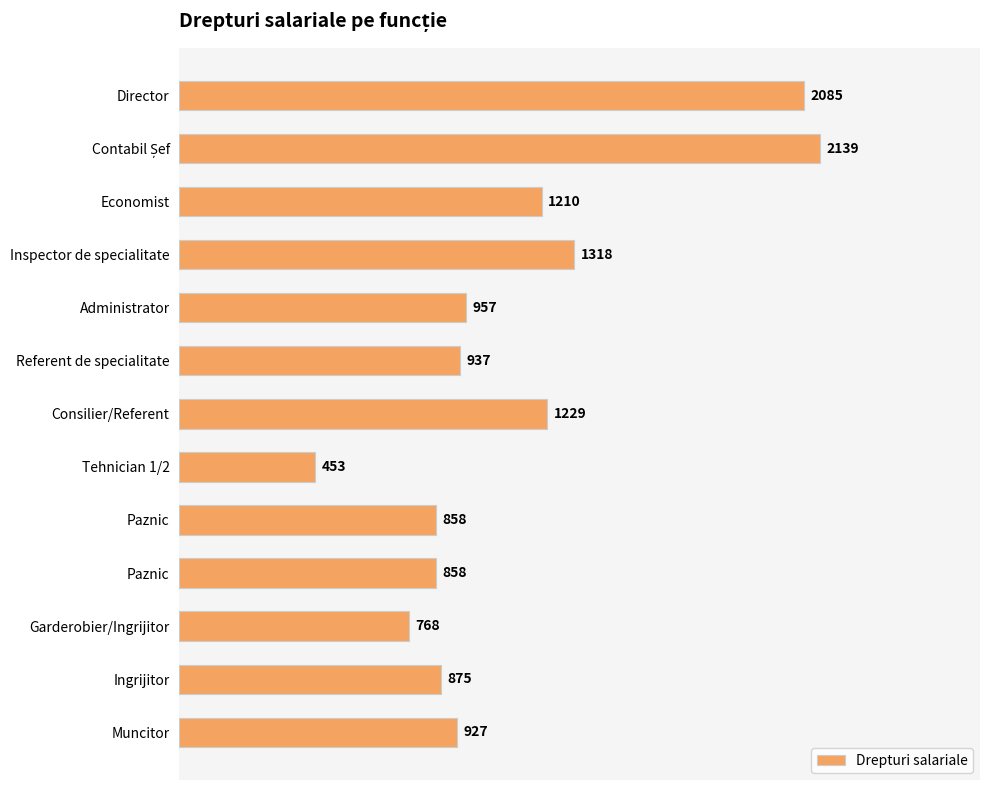

Does the chart contain any negative values?

No